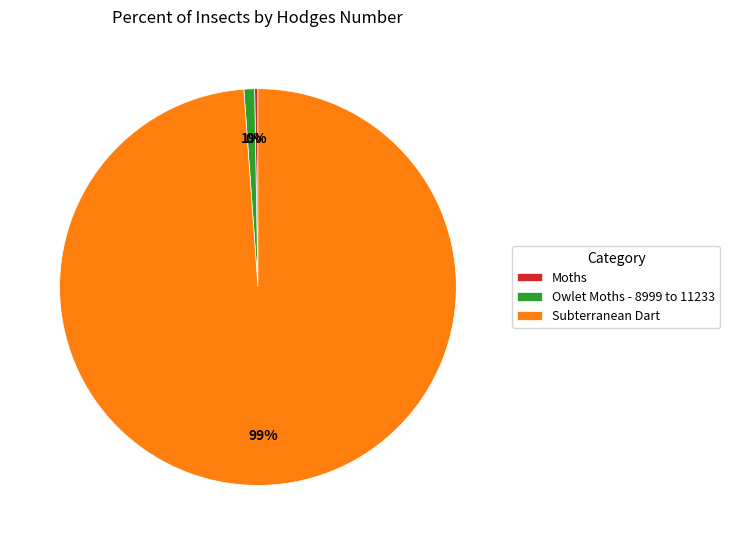

To the nearest percent, what is the difference between the largest and smallest slice percentages?

99%